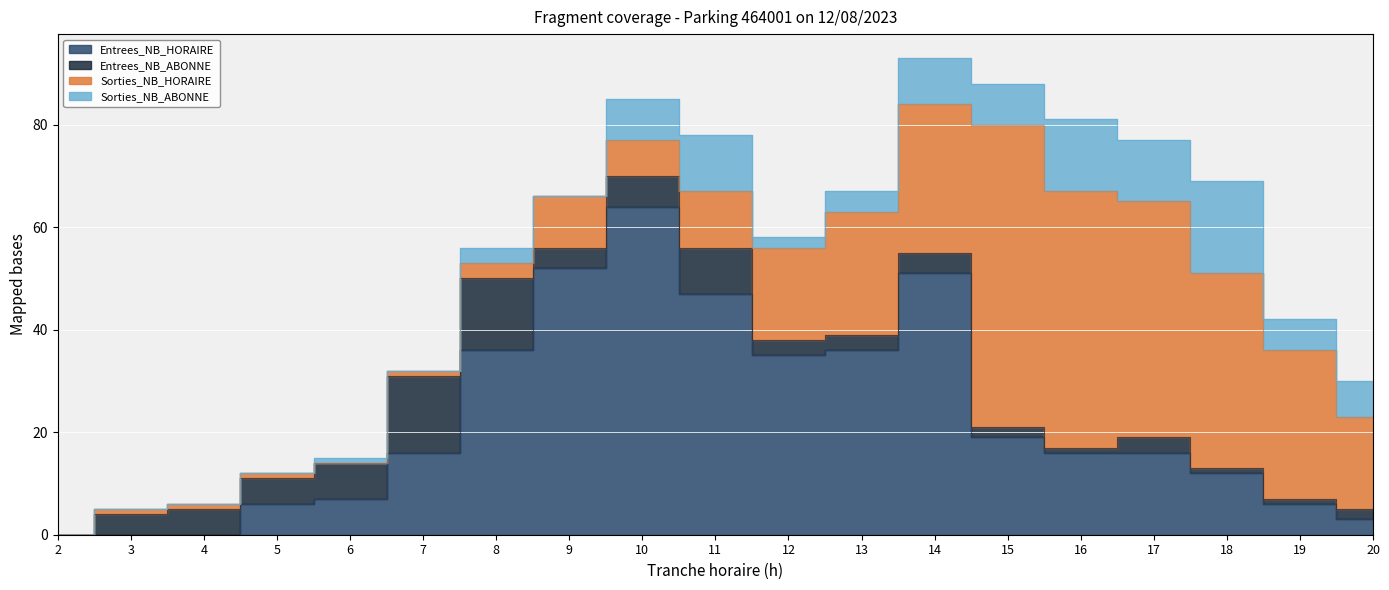

Where do Sorties_NB_HORAIRE and Sorties_NB_ABONNE first cross each other?

5 and 6